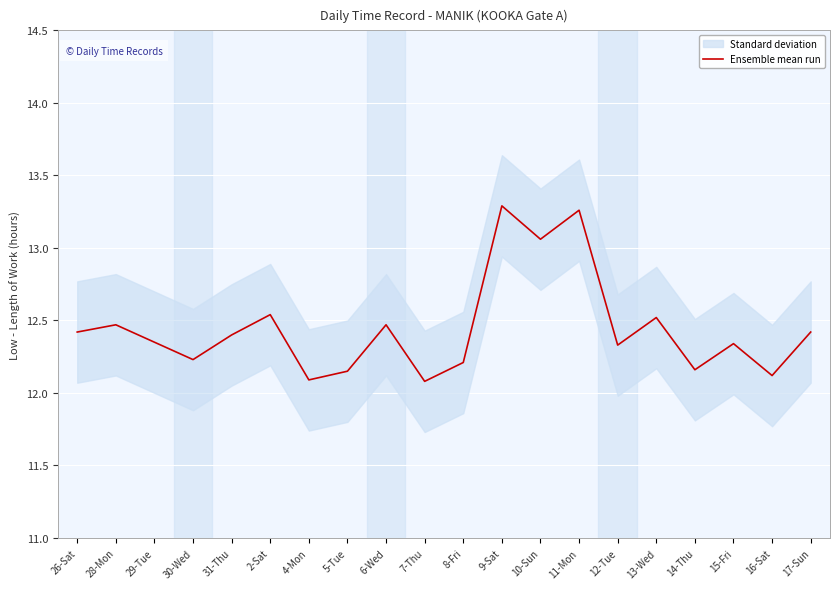

At which label is the value closest to 12?

7-Thu